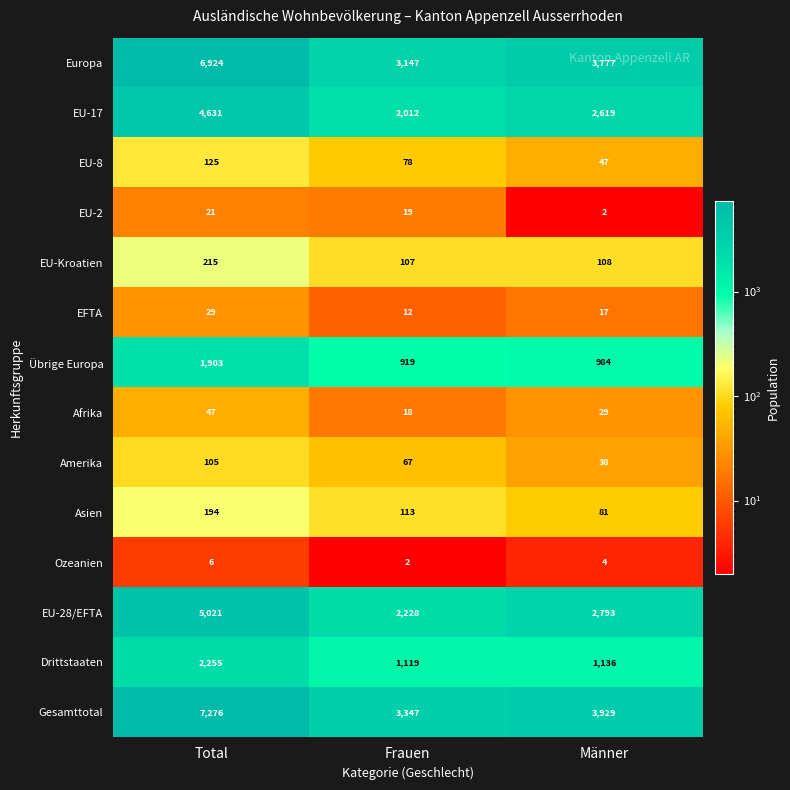

The Ozeanien series shows 4 at Männer. True or false?

True